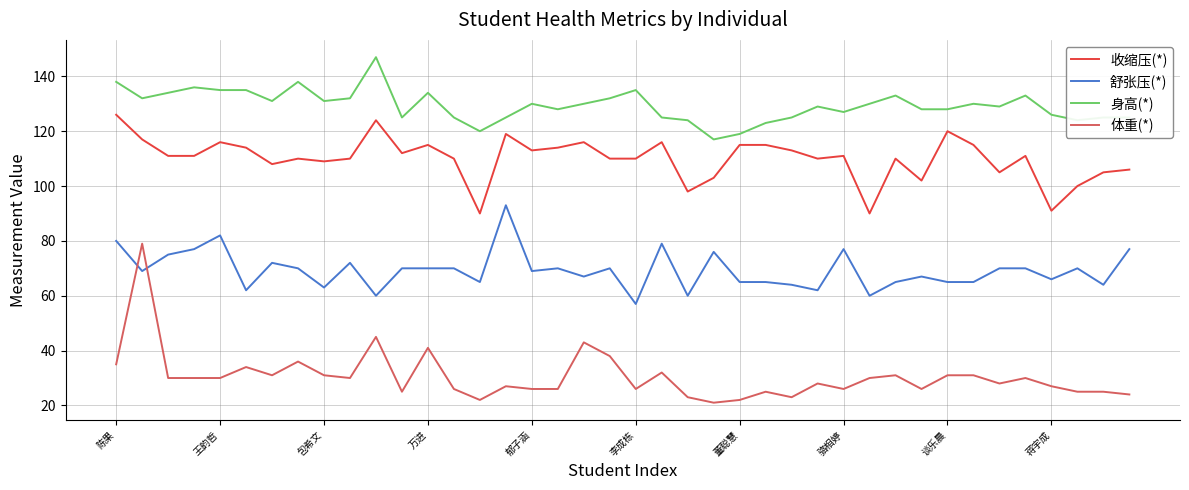

Does the chart have visible grid lines?

Yes